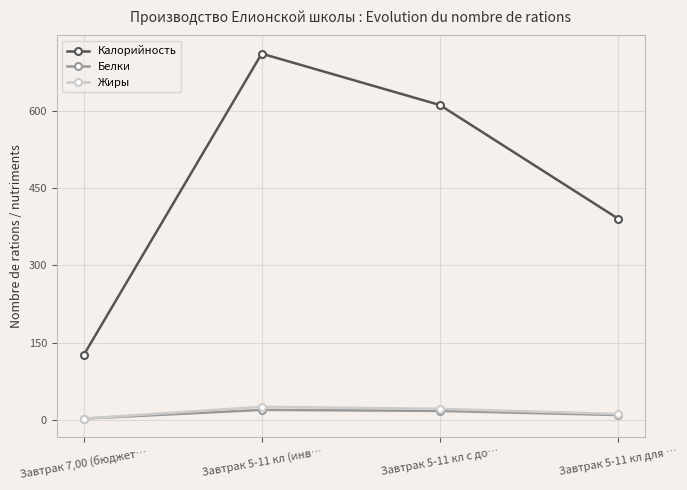

Count the number of categories in the chart.

4